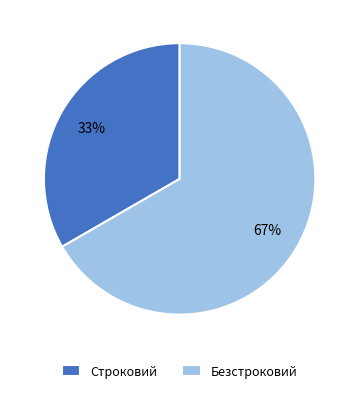

Which has a higher value, Безстроковий or Строковий?

Безстроковий